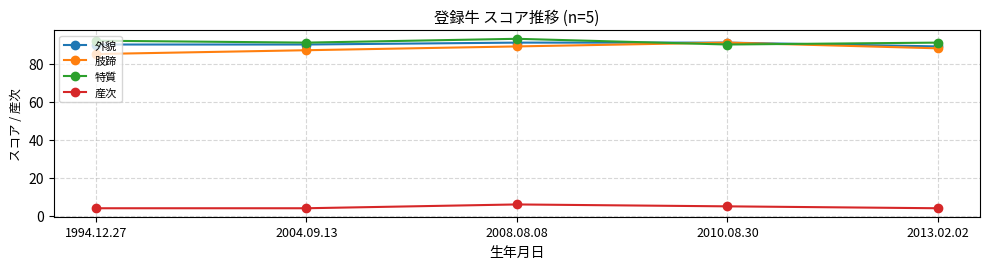

What is the difference between the maximum and minimum values in the 特質 series?

3